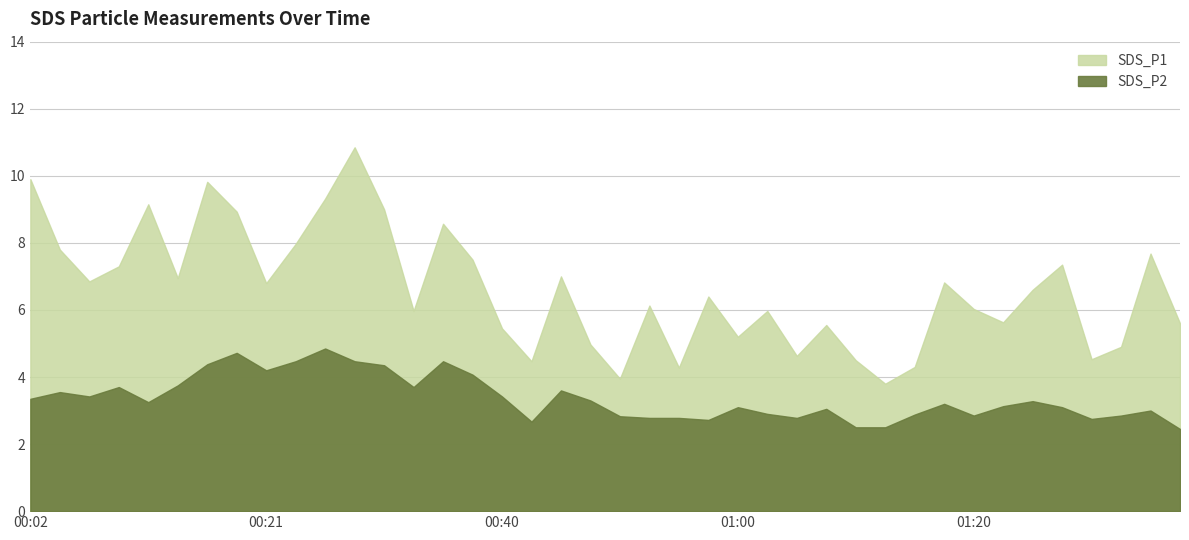

What is the minimum value shown in the chart?

2.5